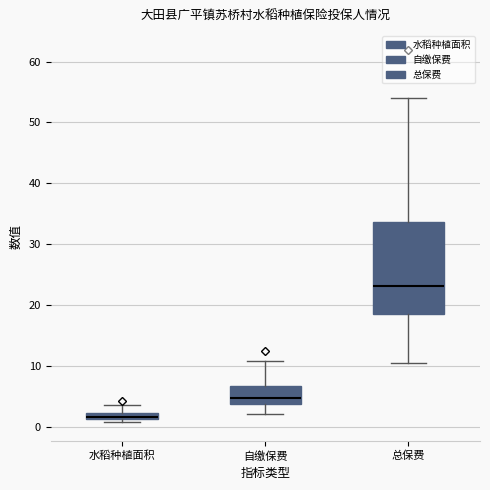

Where is the lower edge of the box for 自缴保费 on the y-axis? The values are not printed on the chart, so give them approximately, as read against the axis.

4